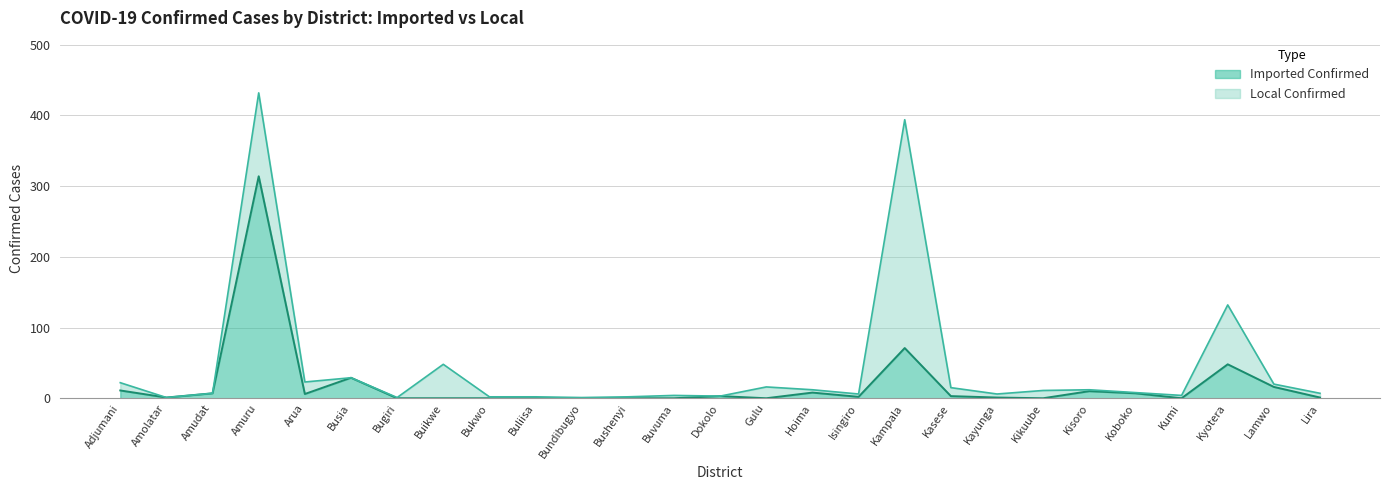

How many positive values are there?

17